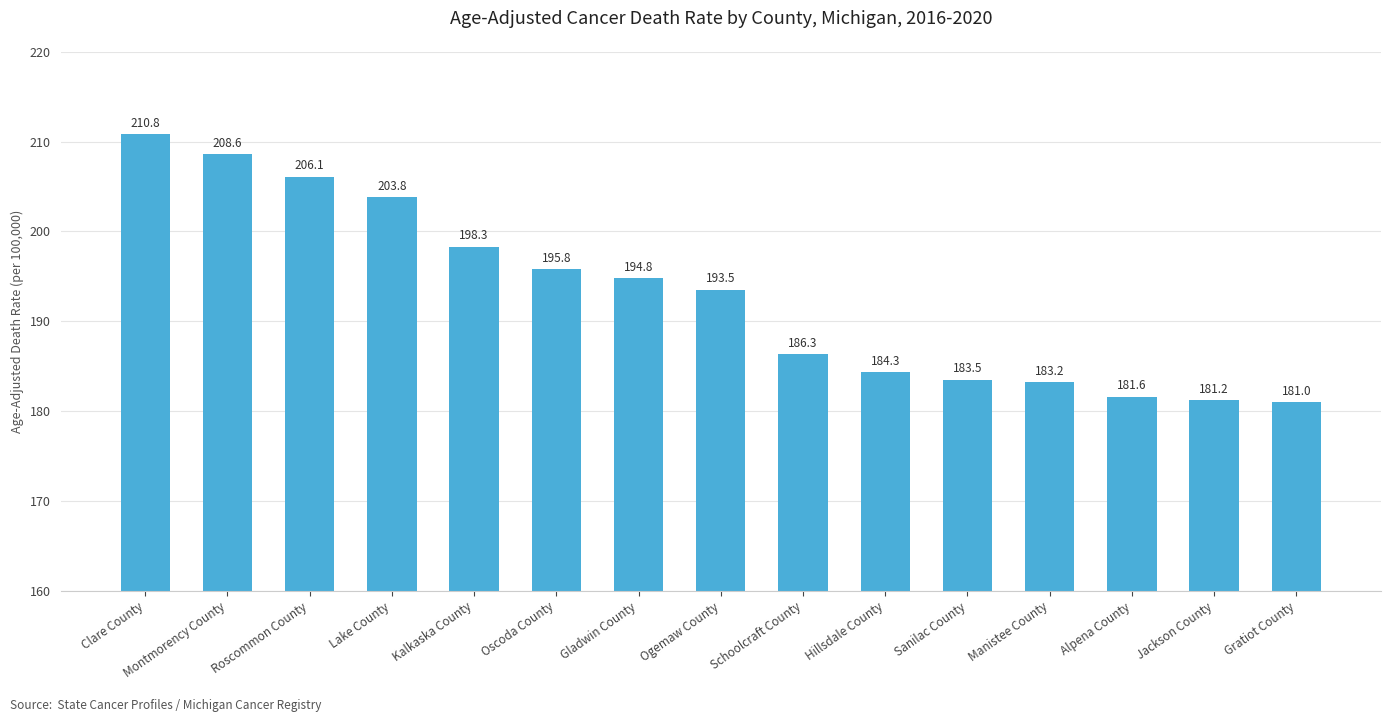

What is the sum of all values?

2892.8